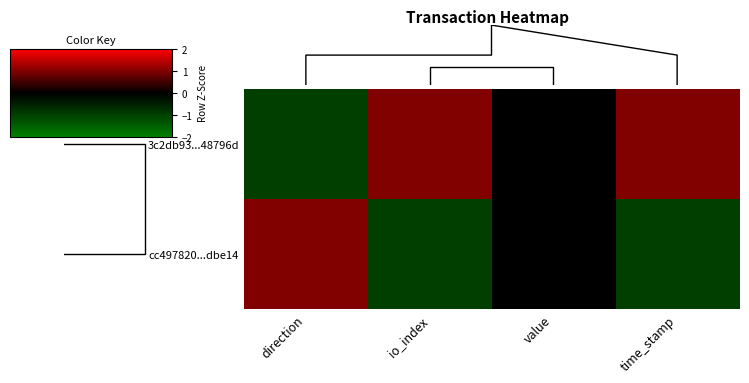

How many values in cc497820...dbe14 are above zero?

1